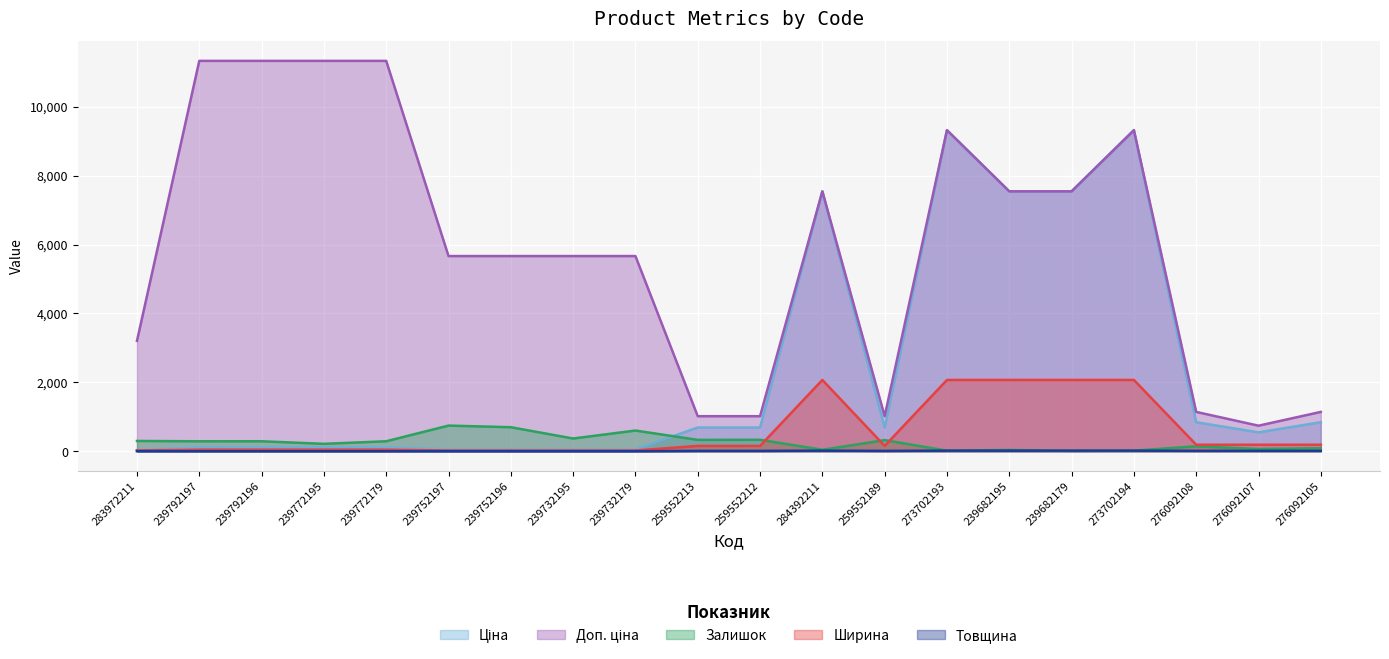

What is the value of the Залишок point at the 10th from the left?

330.0